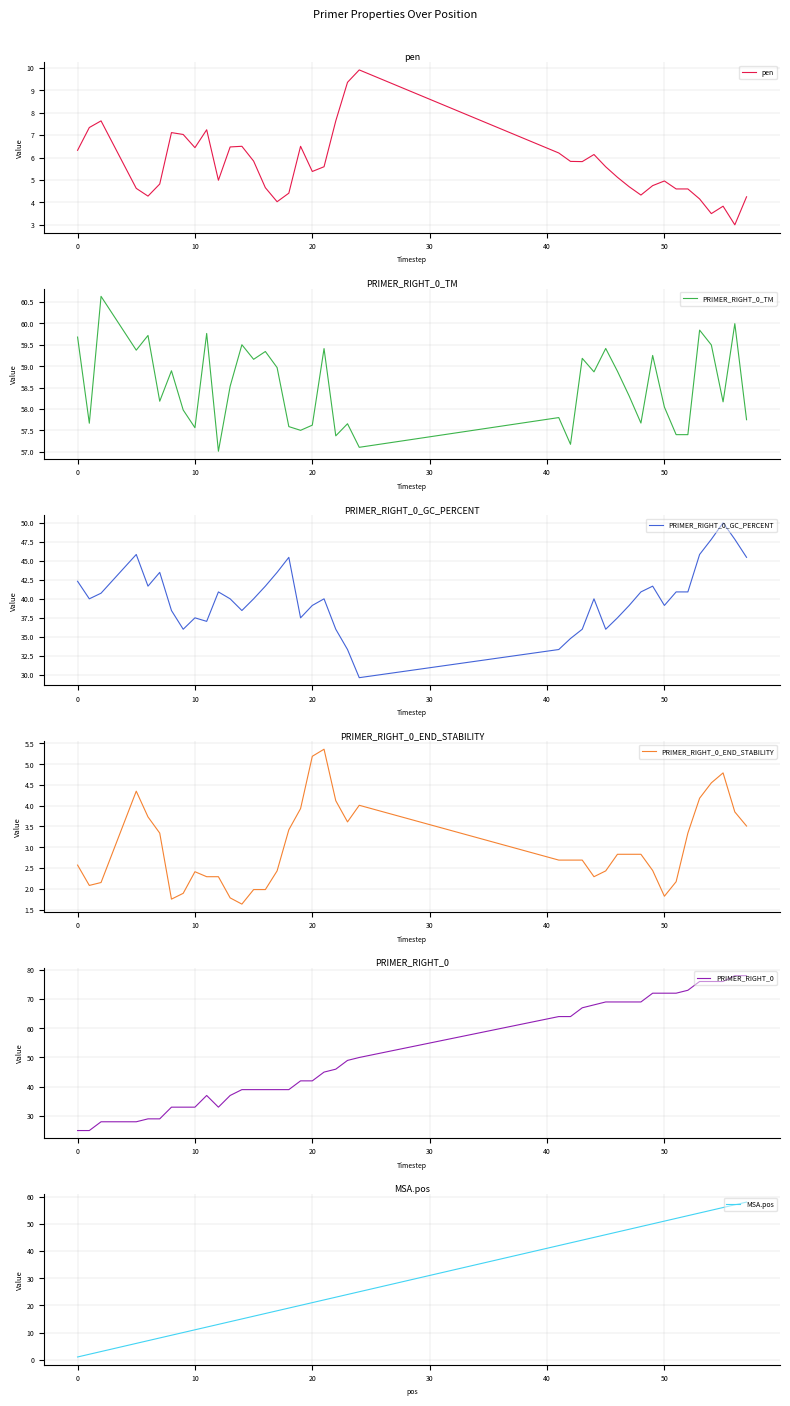

Rank the series by their maximum value, from highest to lowest.

PRIMER_RIGHT_0, PRIMER_RIGHT_0_TM, MSA.pos, PRIMER_RIGHT_0_GC_PERCENT, pen, PRIMER_RIGHT_0_END_STABILITY